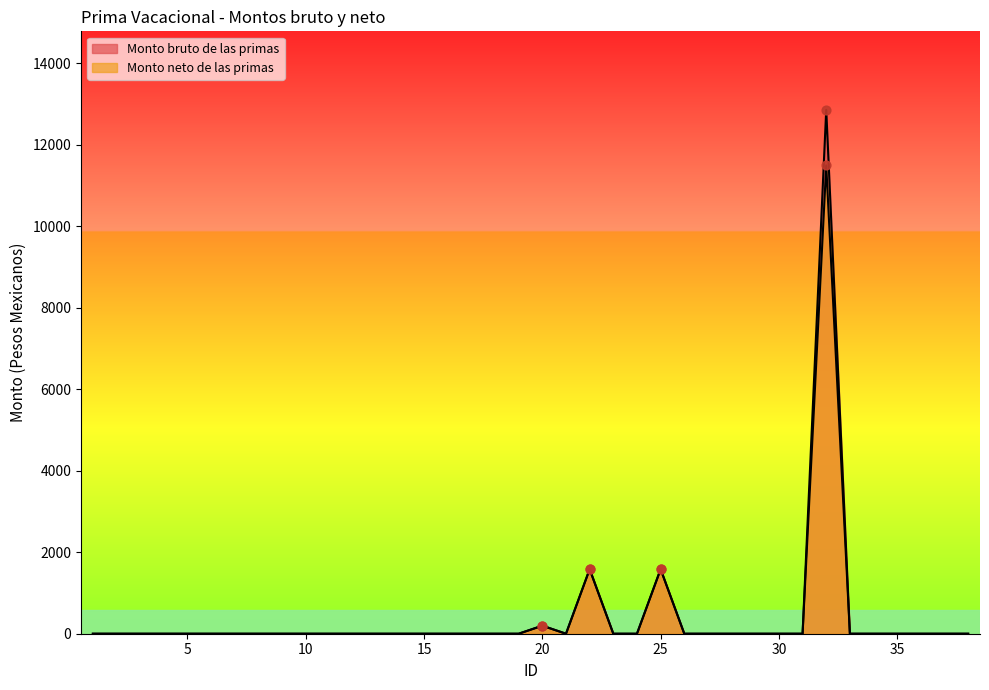

Which series reaches the minimum Y coordinate?

Monto bruto de las primas